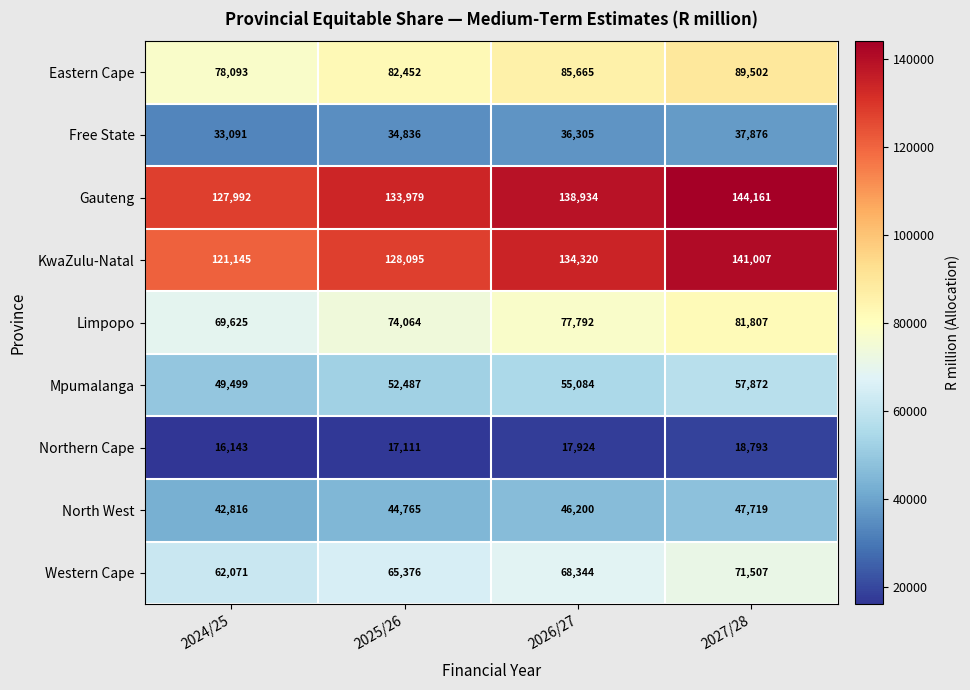

What is the difference between the Limpopo values at 2025/26 and 2026/27?

3728